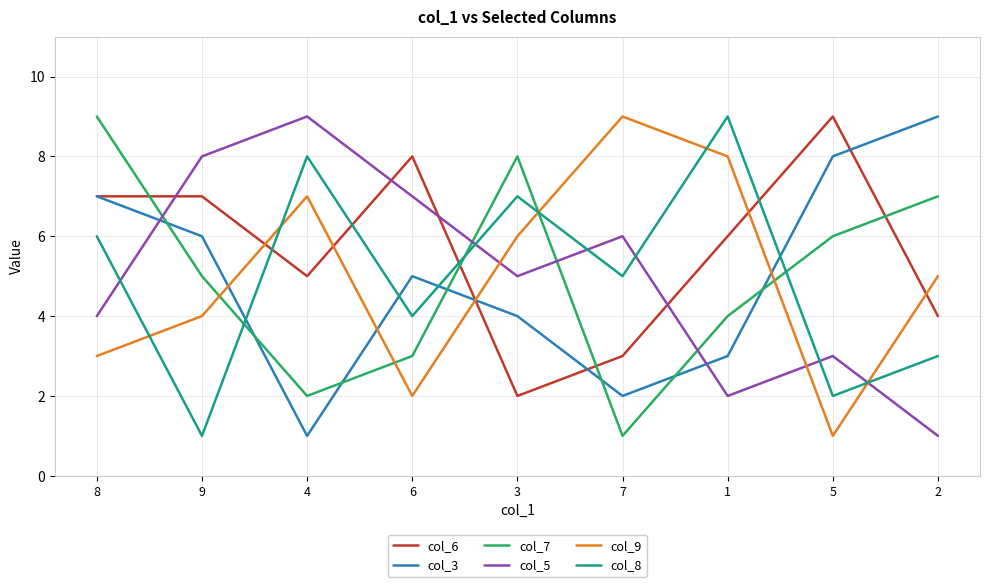

Where do col_8 and col_6 first cross each other?

9 and 4